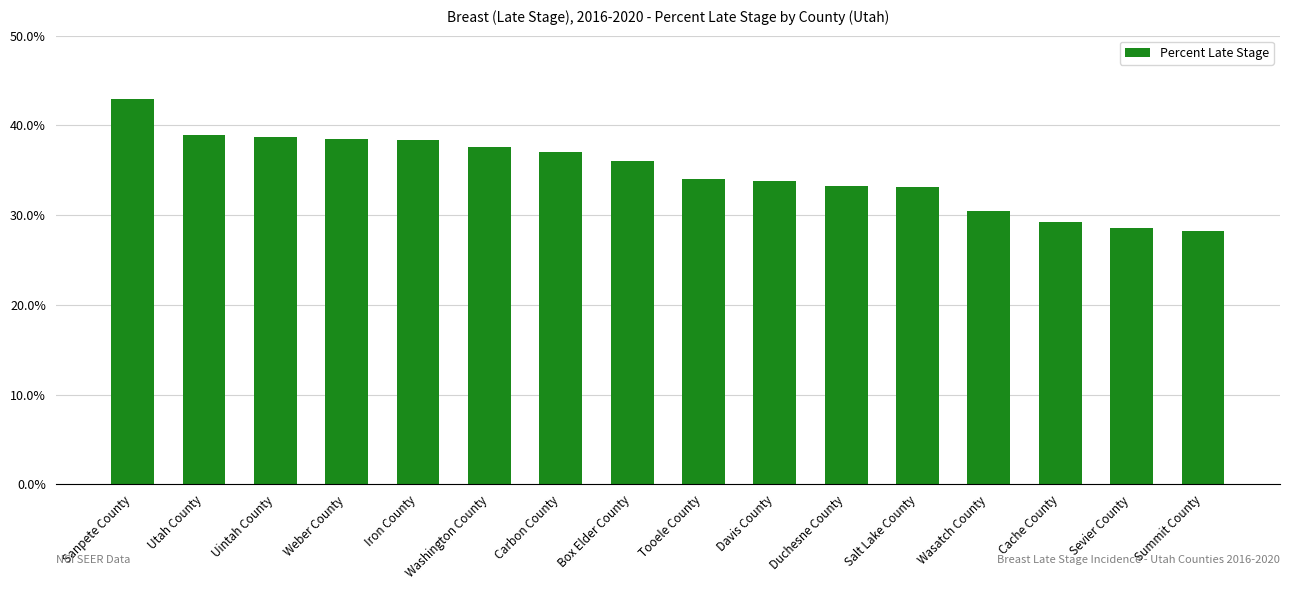

What is the difference between the second highest and minimum values?

10.7